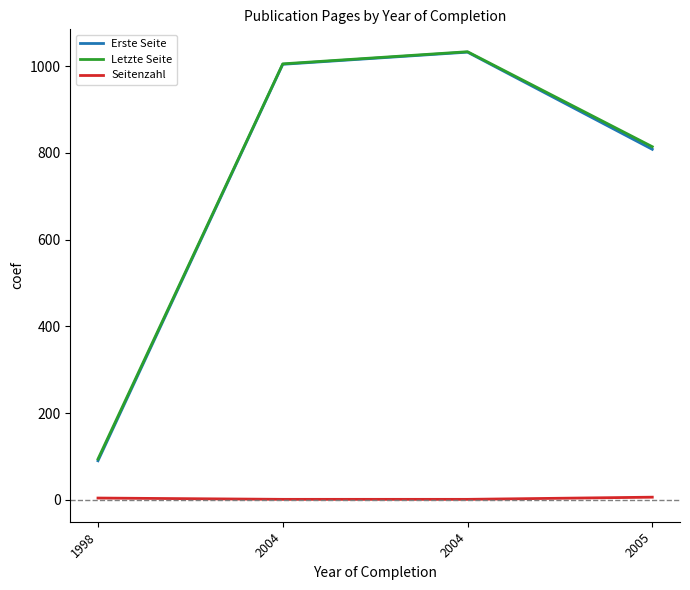

True or false: Erste Seite and Letzte Seite cross at least once.

False